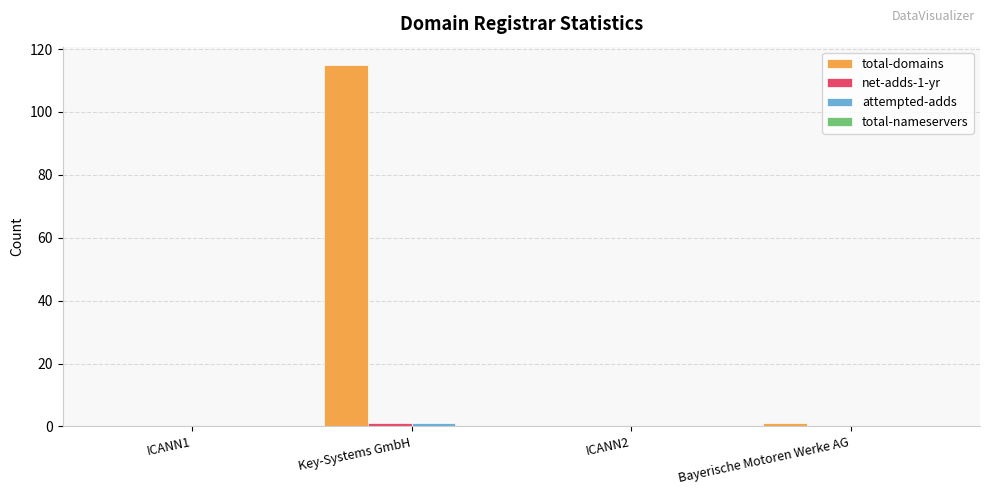

Which category has the highest value in the total-domains series?

Key-Systems GmbH